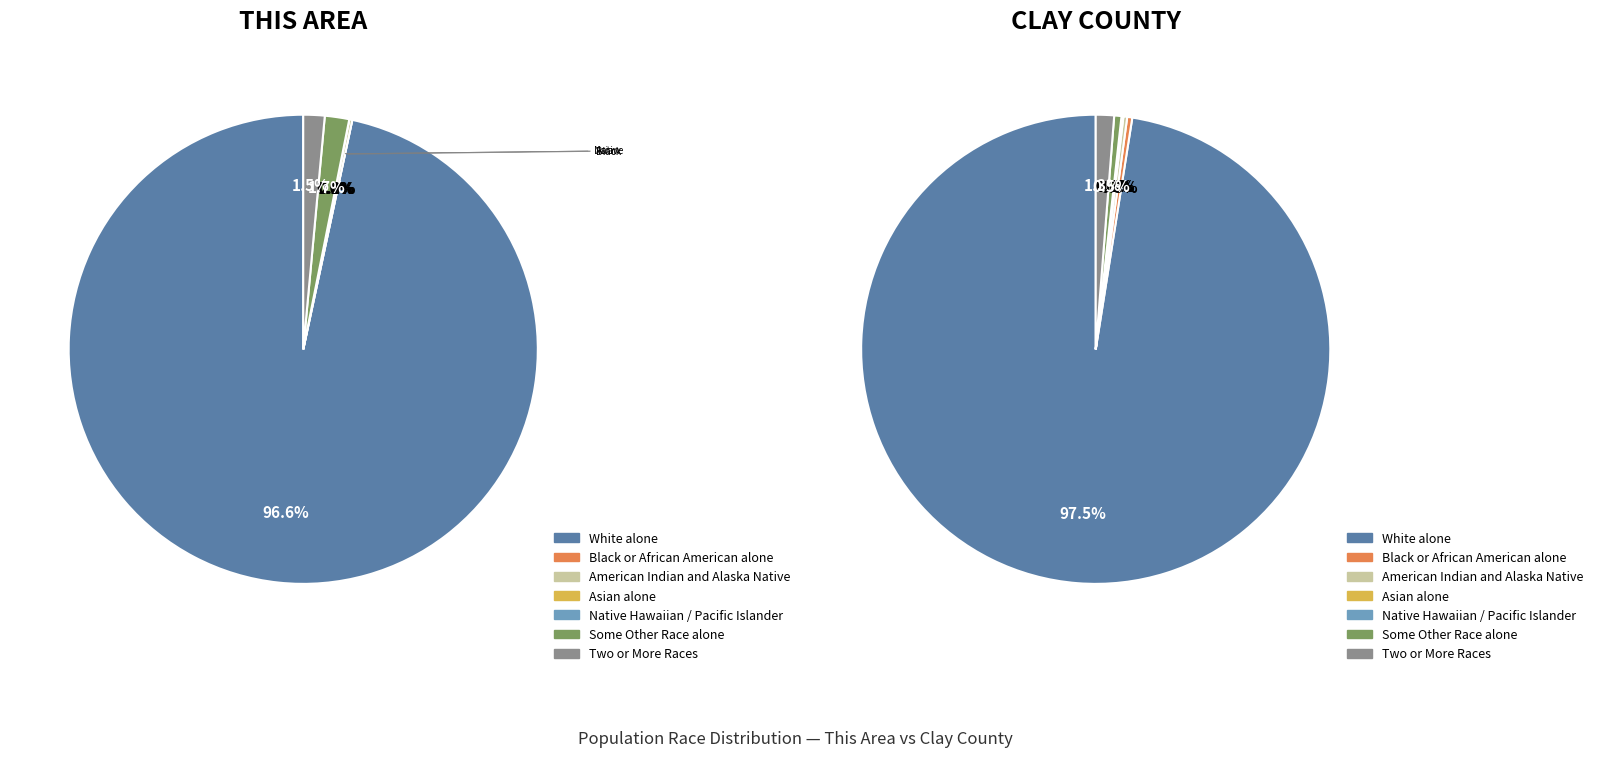

To the nearest percent, what is the average slice percentage?

14%